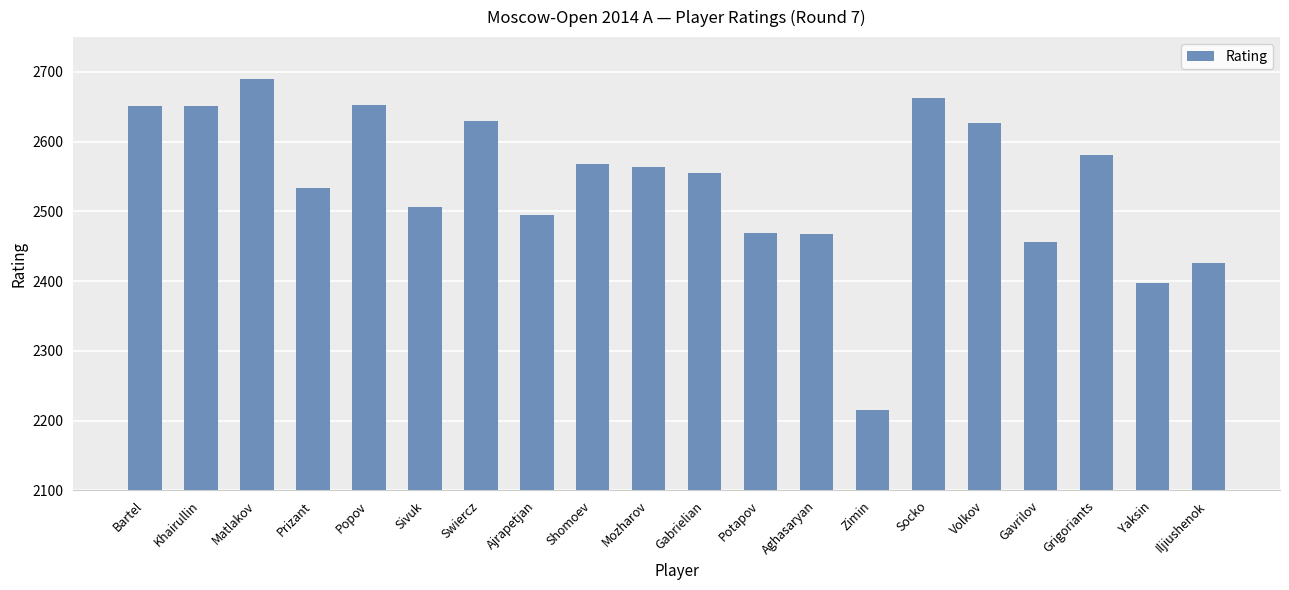

What is the value of the 12th bar from the left?

2469